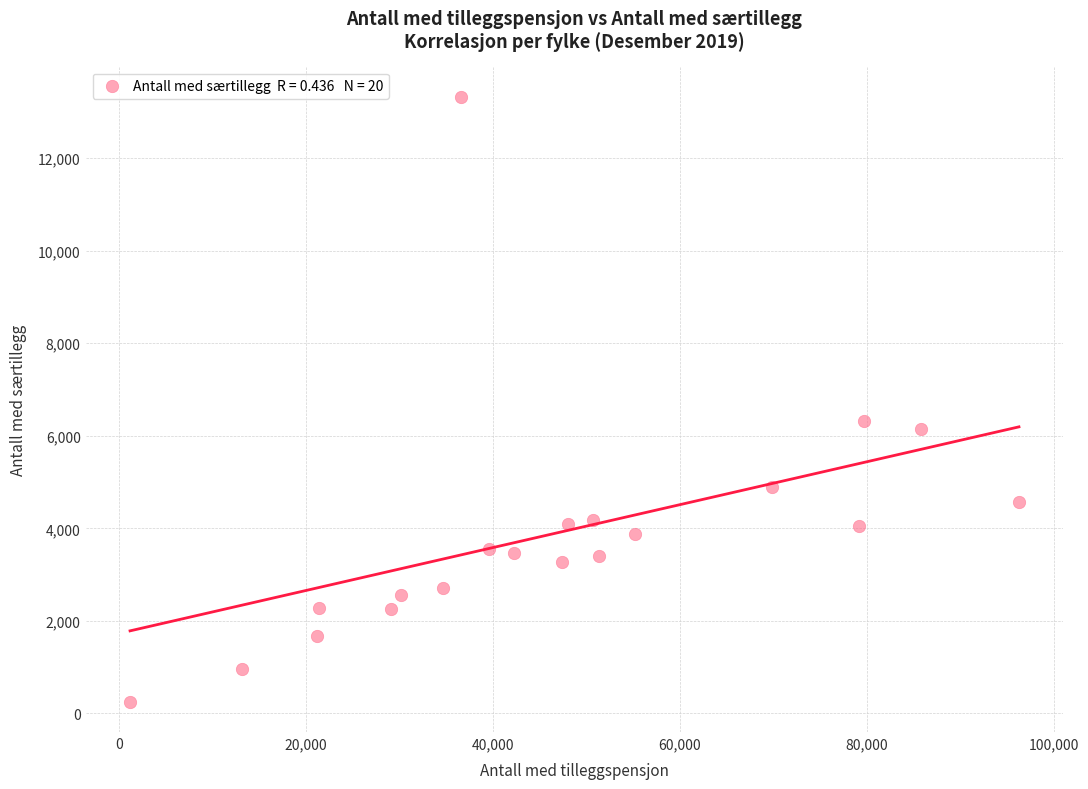

What Y value in the scatter plot is closest to 6786?

6313